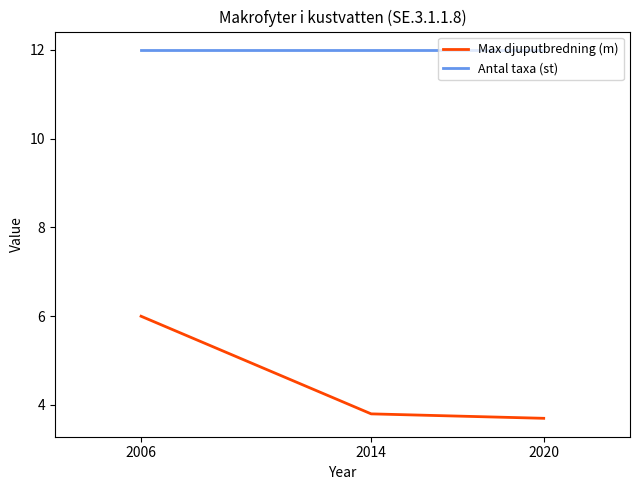

Is it true that Max djuputbredning (m) equals 3.8 at 2014?

True